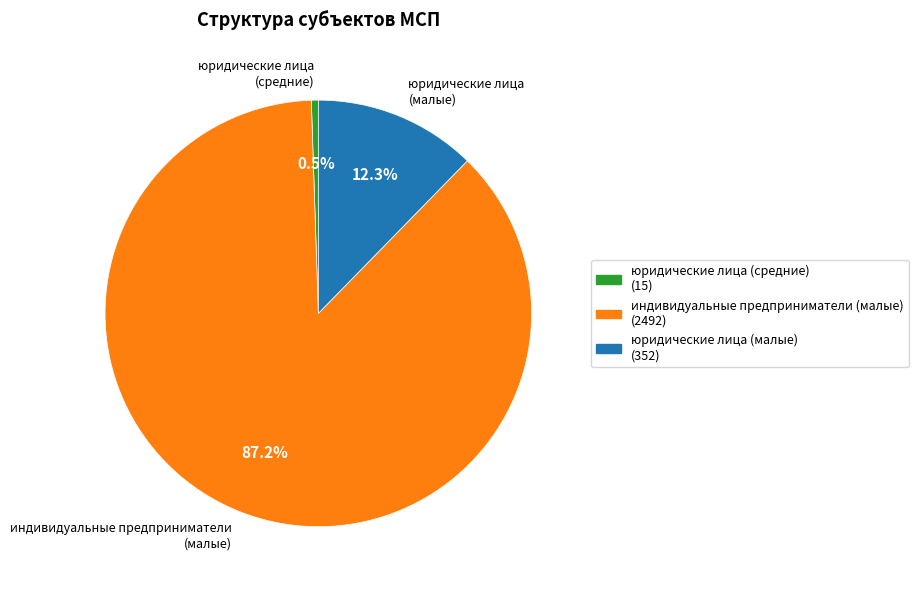

Between юридические лица (малые) and юридические лица (средние), which is larger?

юридические лица (малые)